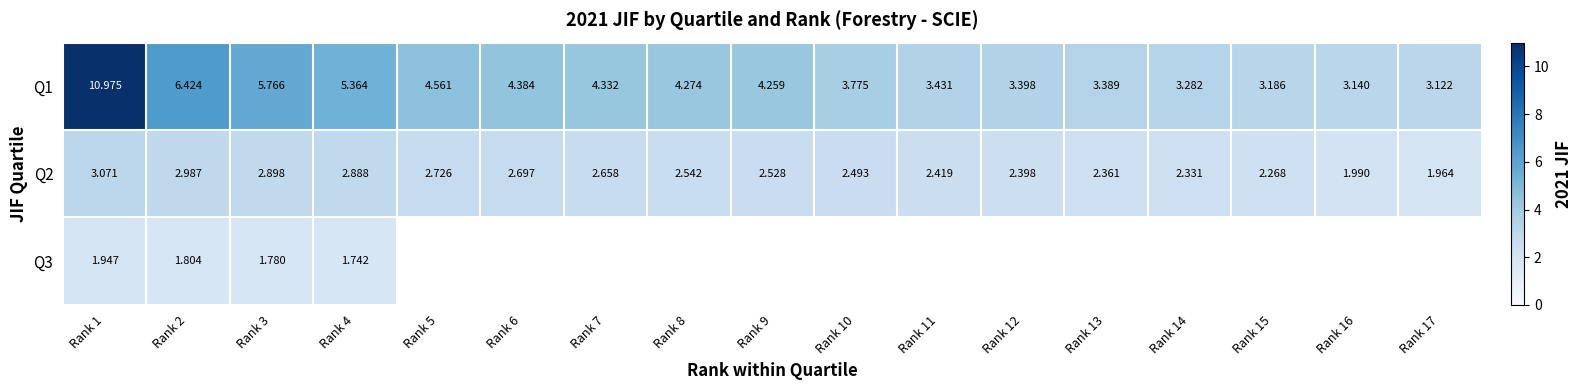

Where is Q3 nearest to the value 1?

Rank 4